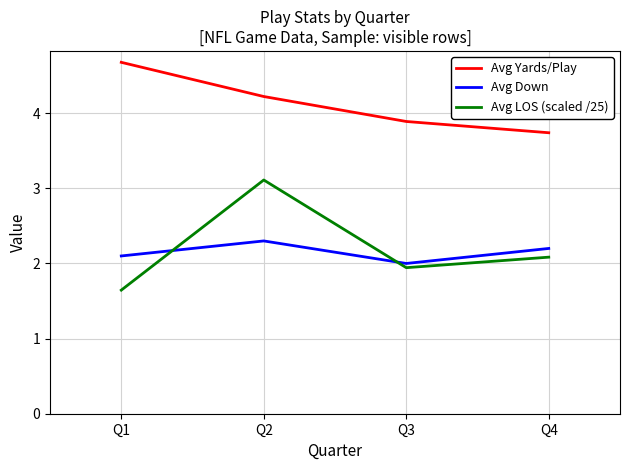

At which label does Avg Down reach its minimum?

Q3